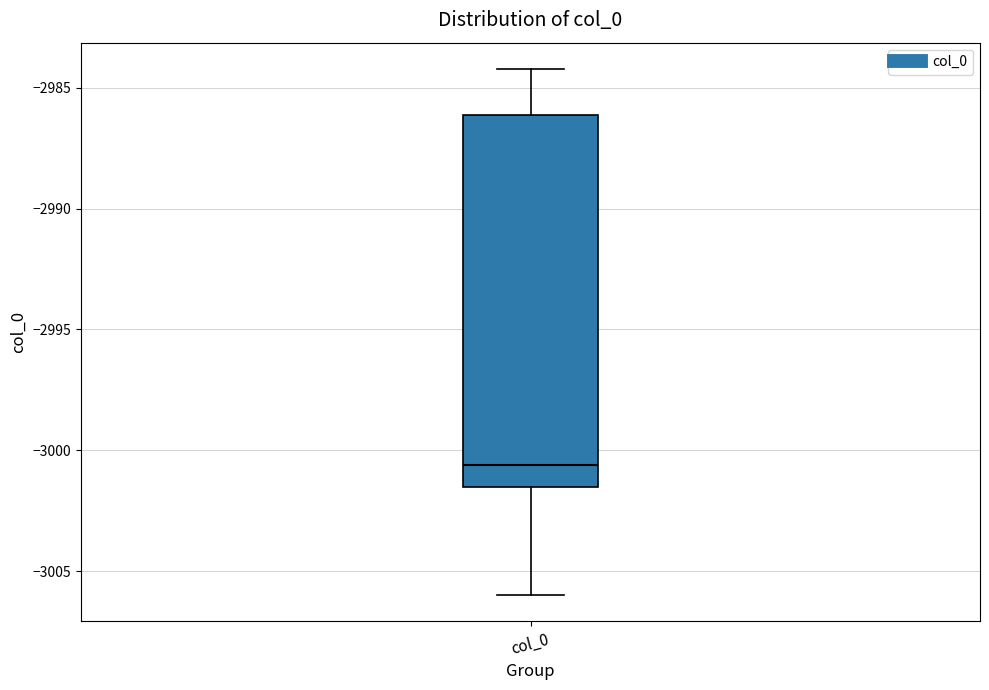

Where is the upper edge of the box for col_0 on the y-axis? The values are not printed on the chart, so give them approximately, as read against the axis.

-2986.0